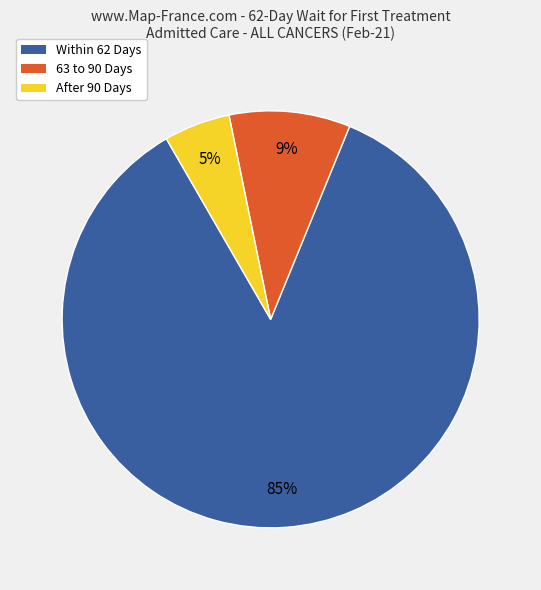

Which slice is the largest?

Within 62 Days